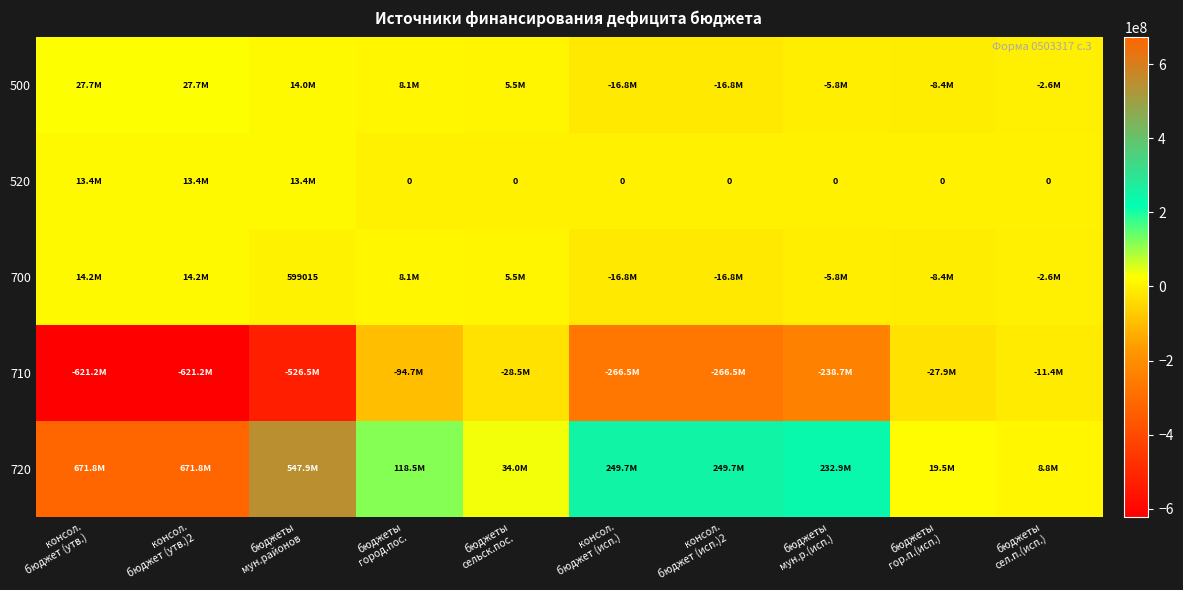

Is it true that 720 equals 2334423.7 at бюджеты сел.п.(исп.)?

False